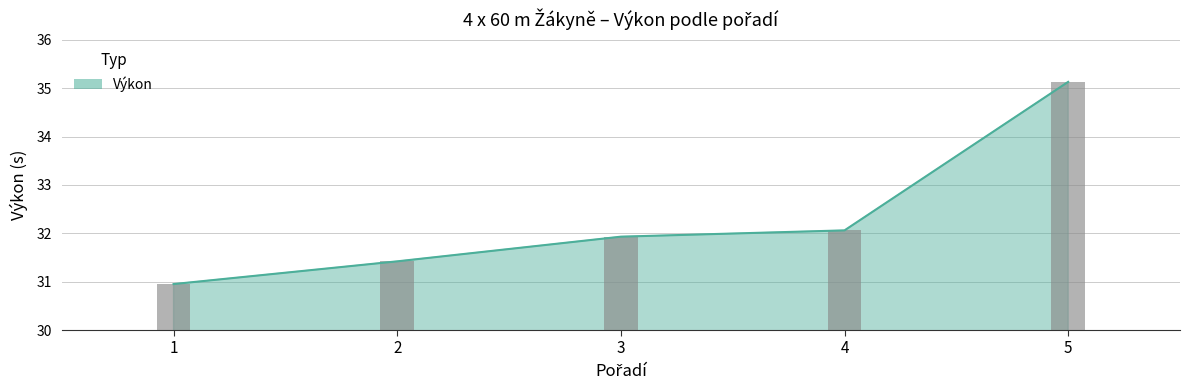

At which label is the value closest to 33?

4